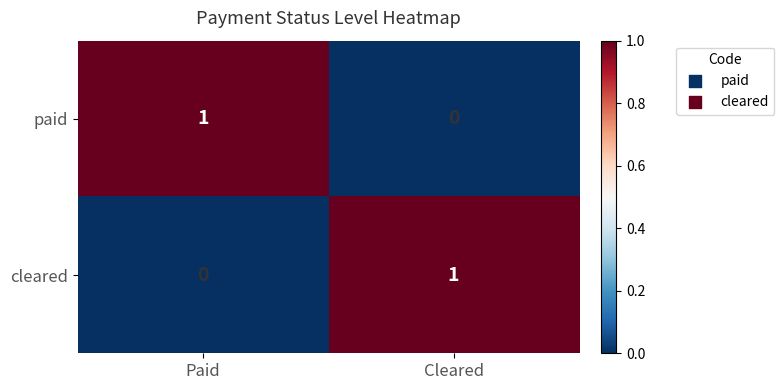

At Cleared, list the series in order from smallest to largest.

paid, cleared